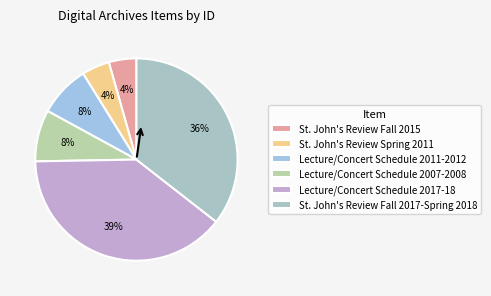

How many segments does this pie chart have?

6